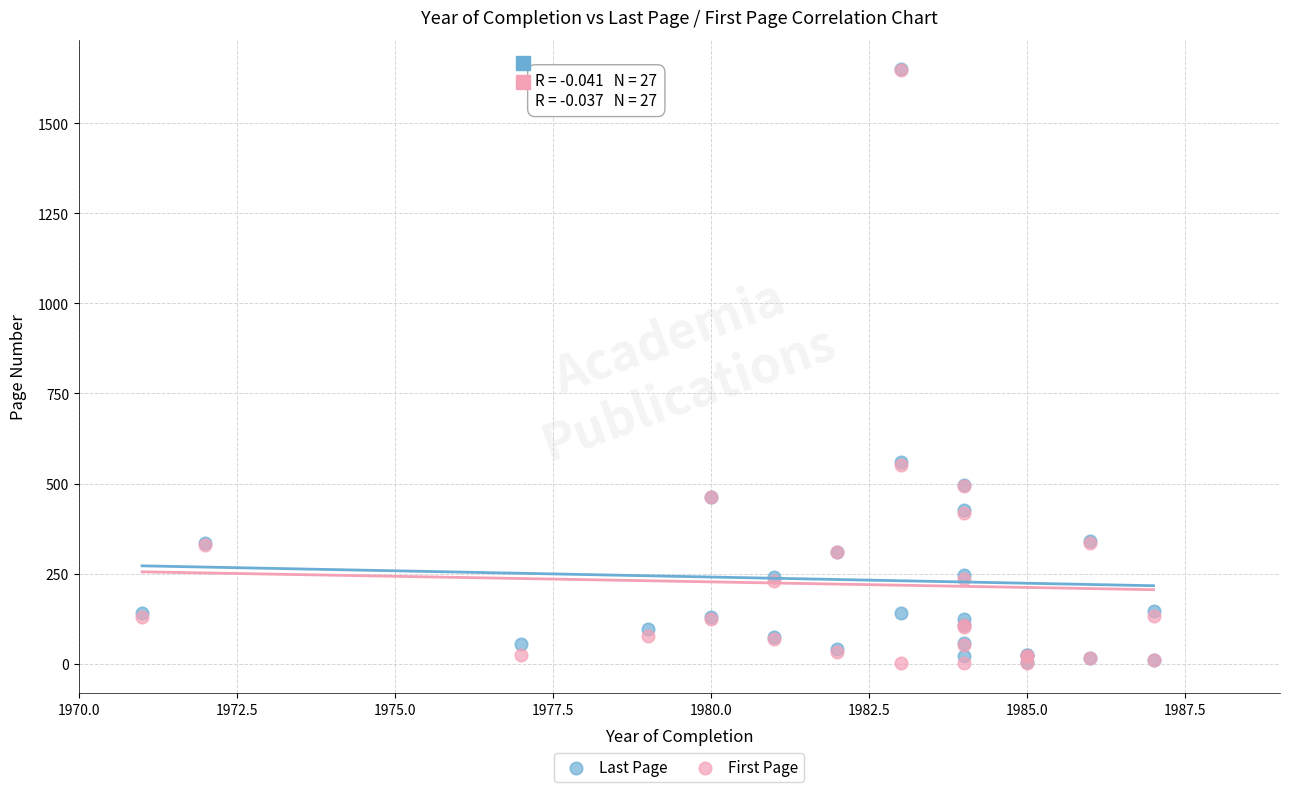

What are all the series names shown in the legend?

Last Page, First Page